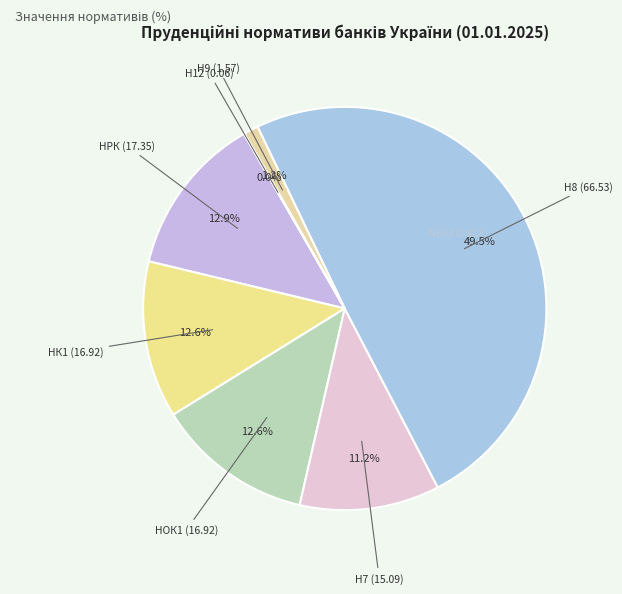

Which slice is the largest?

Н8 (66.53)